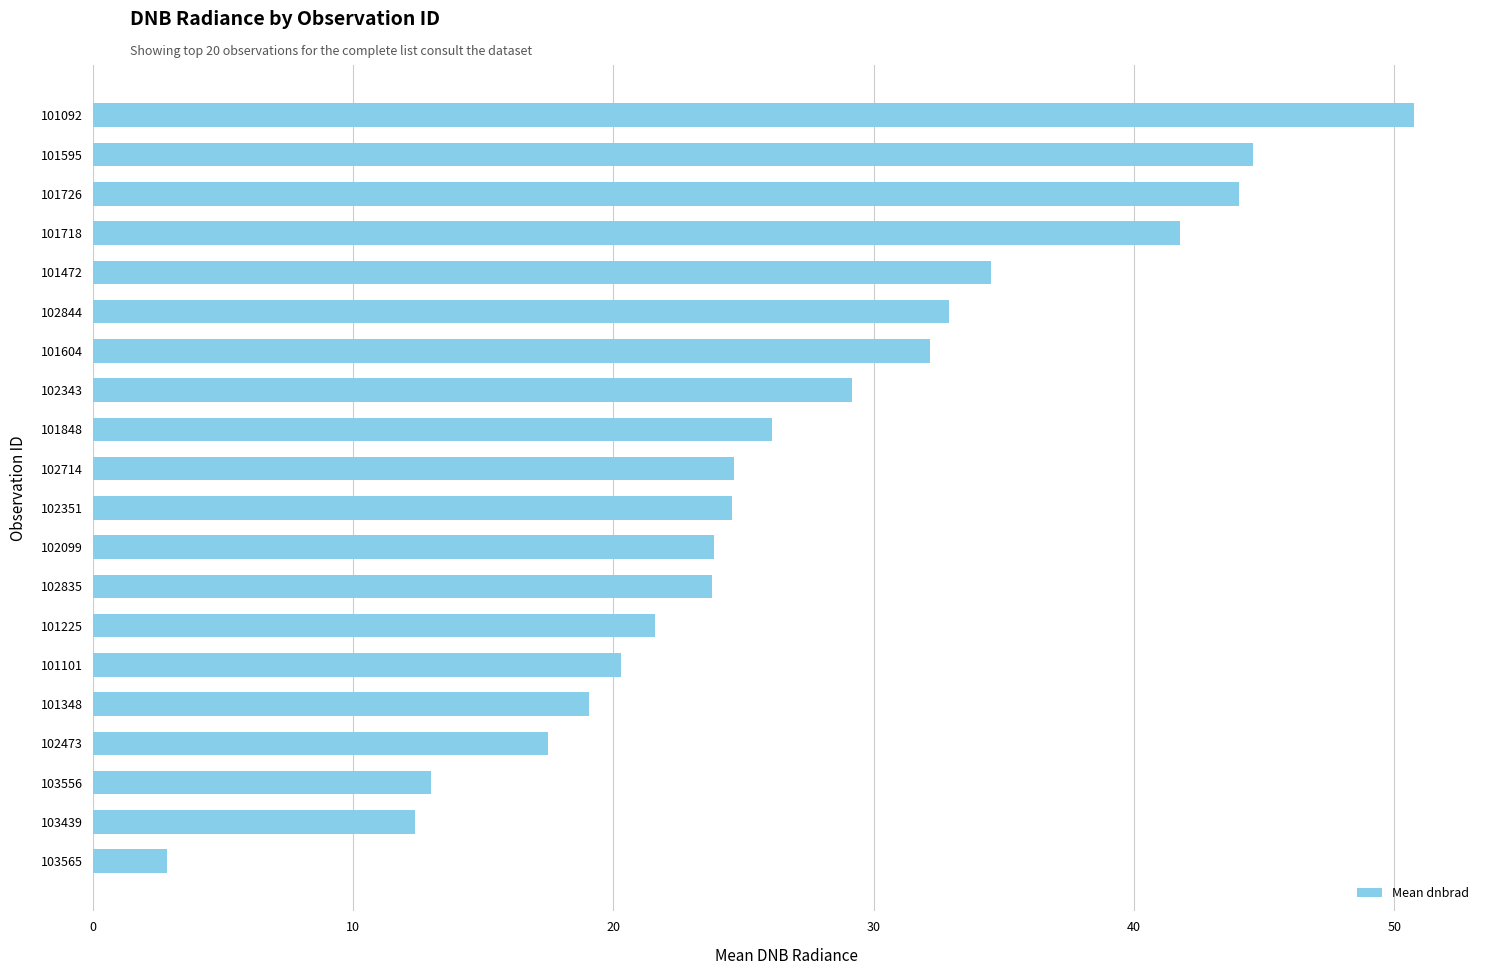

Is it true that the value at 103439 is 17.5?

False